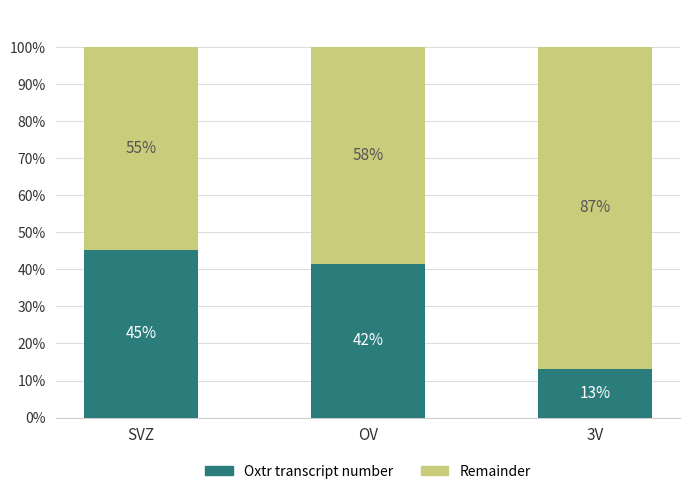

What is the label of the 1st bar from the right?

3V